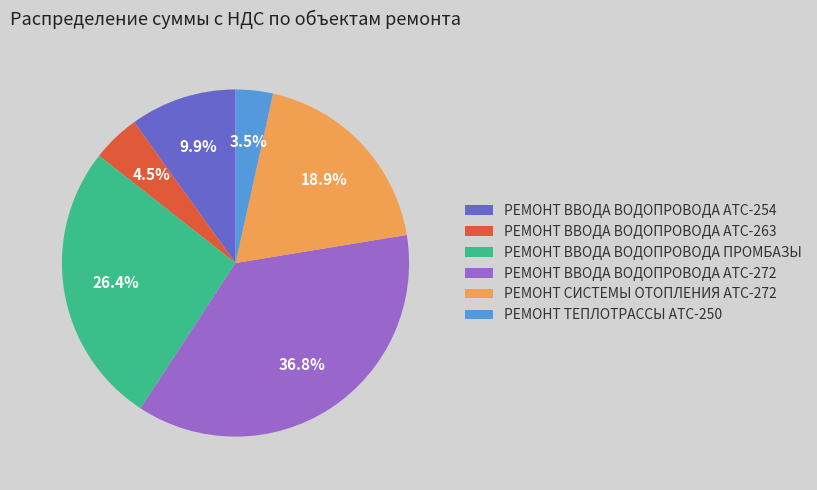

To the nearest percent, what percentage of the pie is РЕМОНТ ВВОДА ВОДОПРОВОДА АТС-272?

37%